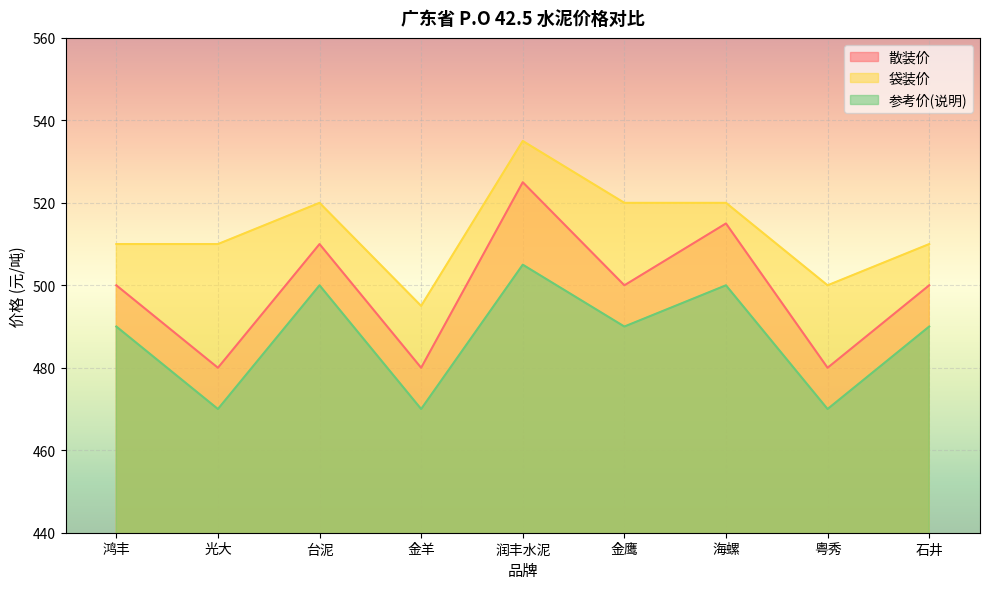

Which has a higher value, 润丰水泥 or 金鹰?

润丰水泥